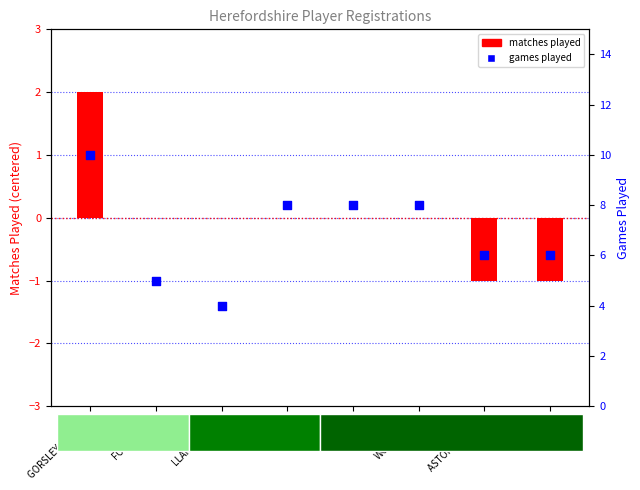

At how many categories does at least one series exceed 9?

1